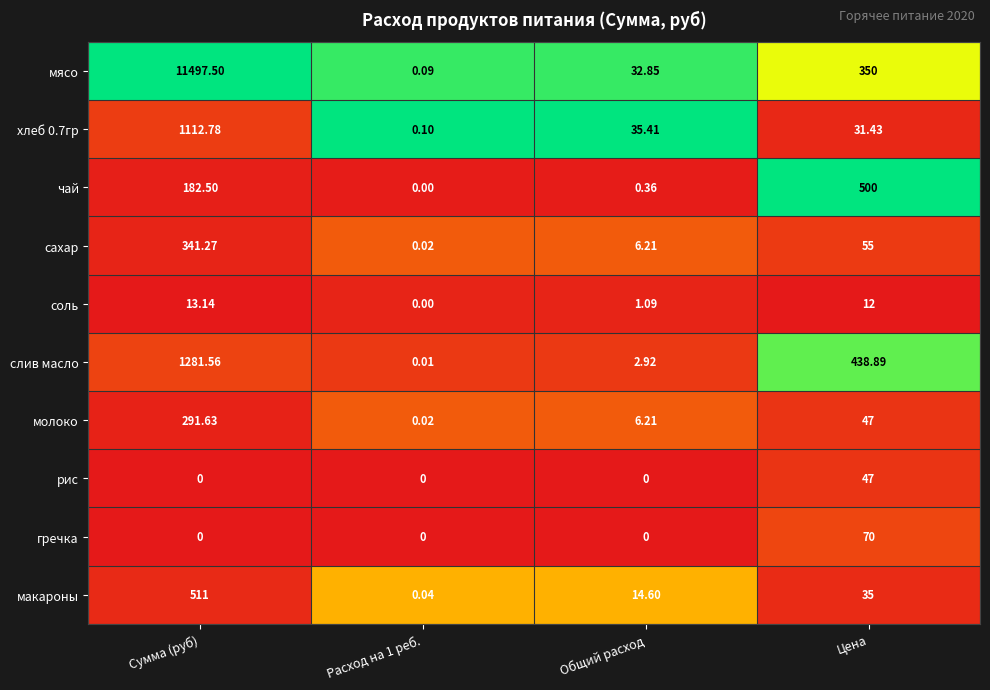

Which series has the largest total across all categories?

мясо